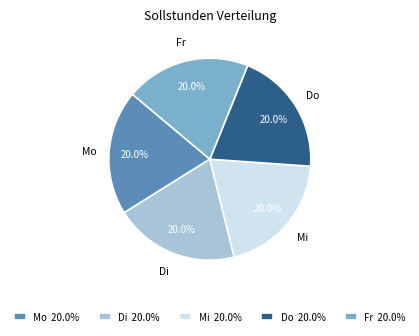

Is there a majority slice in this chart?

No